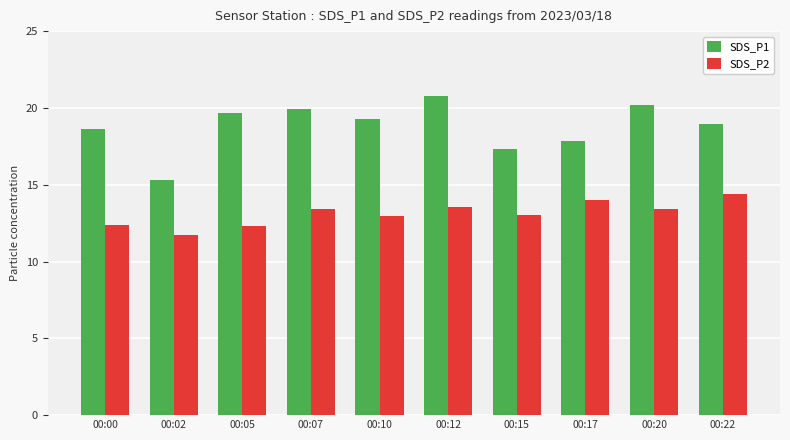

At 00:07, list the series in order from smallest to largest.

SDS_P2, SDS_P1